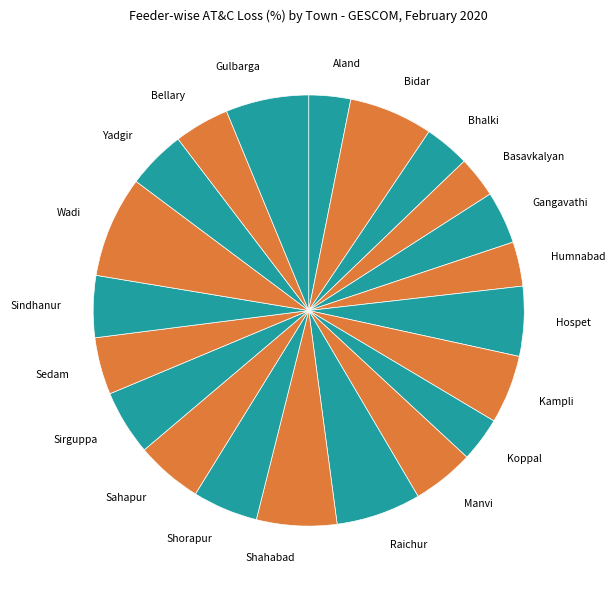

Is the sum of Raichur and Gangavathi greater than half?

No